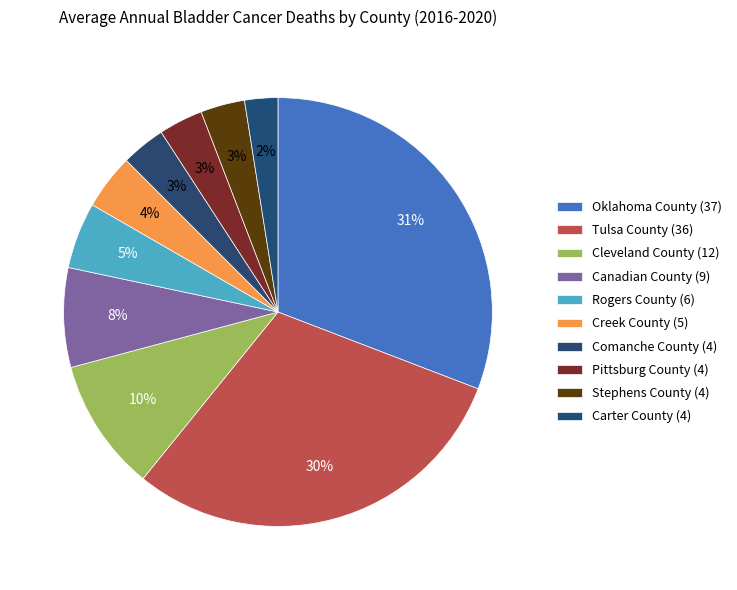

Count the number of slices in the pie.

10